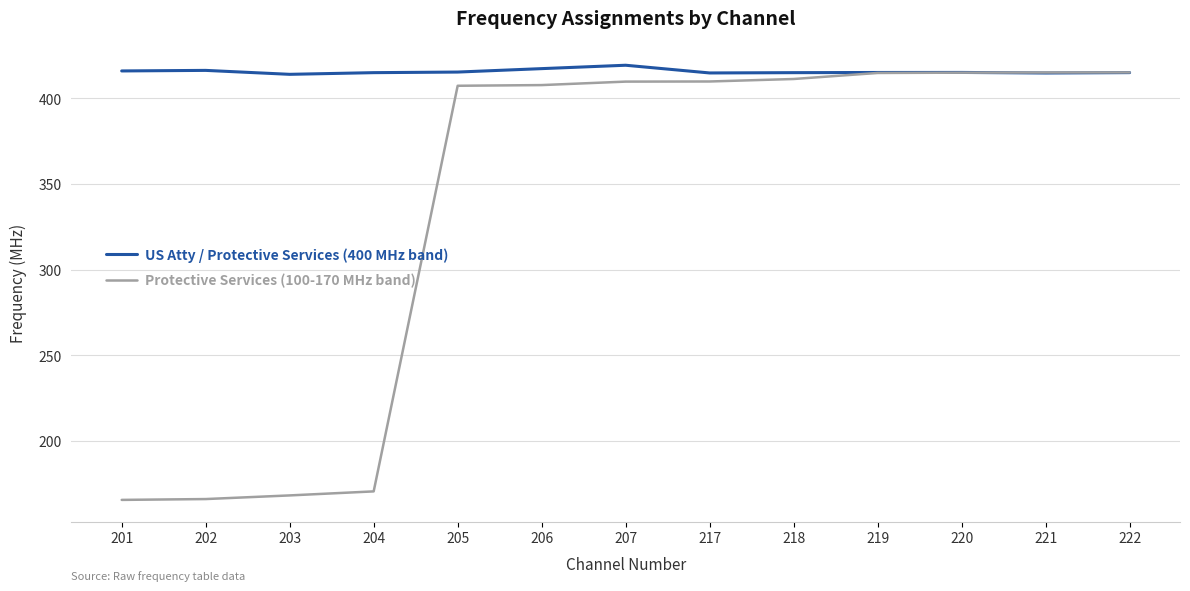

What is the difference between the US Atty / Protective Services (400 MHz band) values at 201 and 207?

3.3